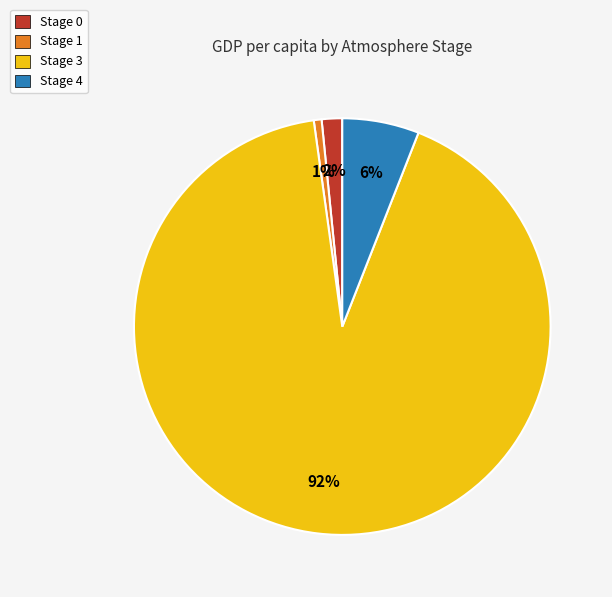

Is it true that Stage 1 is 11% of the pie?

False